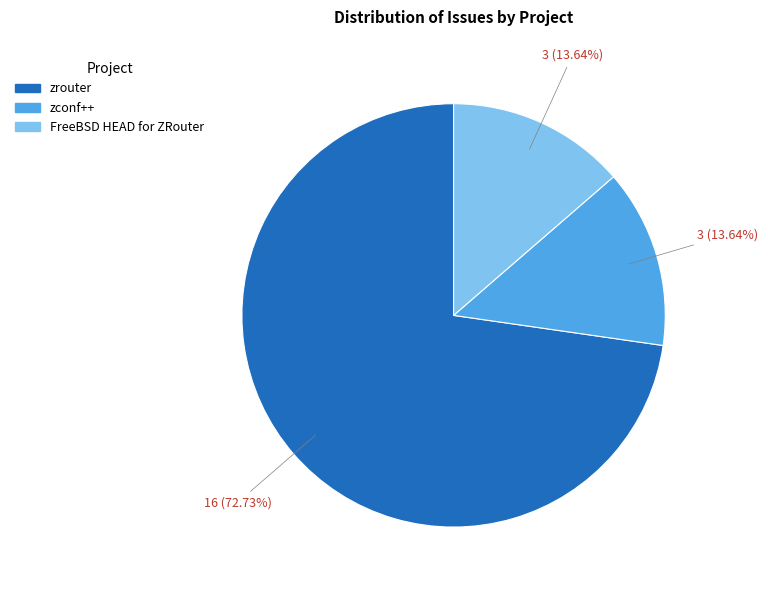

What percentage is NOT represented by FreeBSD HEAD for ZRouter?

86.4%